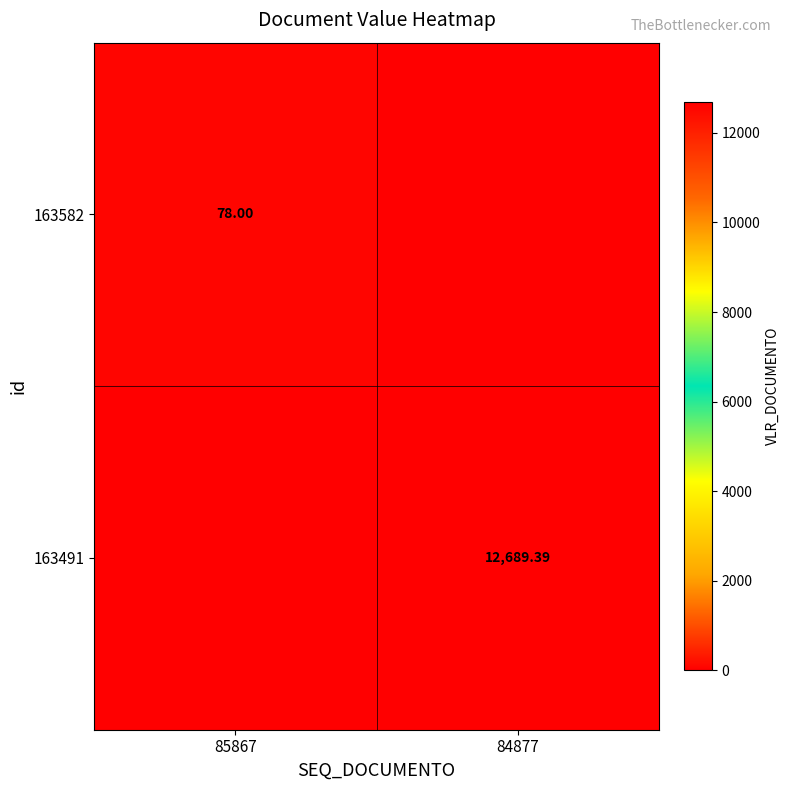

Is the value of 163491 at 84877 greater than the value of 163582 at 85867?

Yes